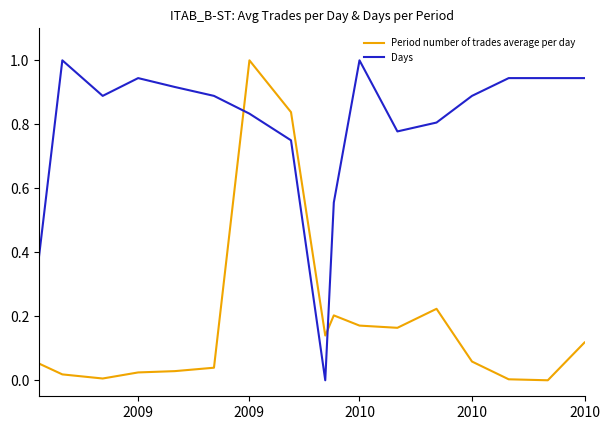

What is the maximum value shown in the chart?

1.0